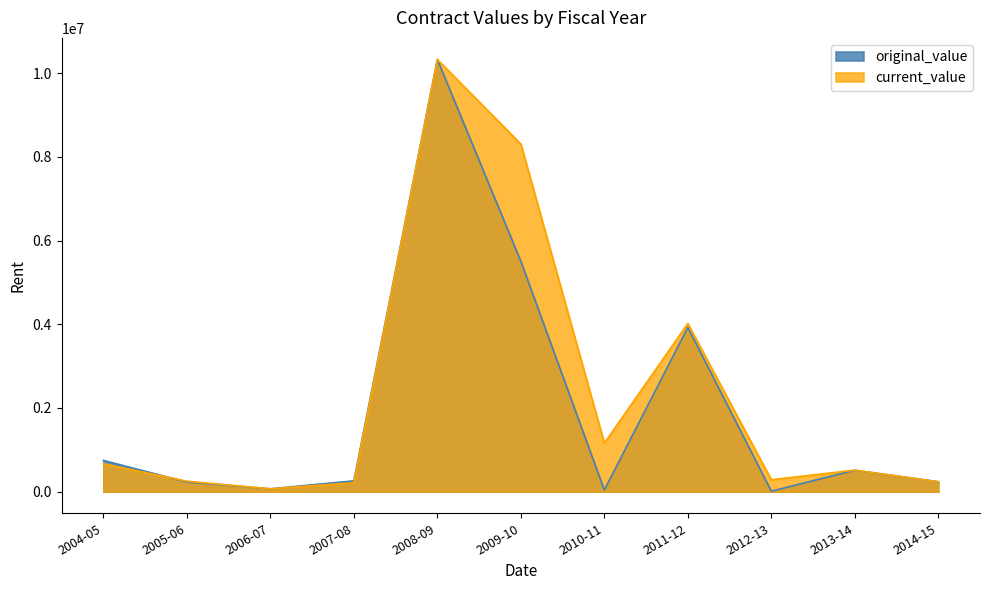

What are all the series names shown in the legend?

original_value, current_value